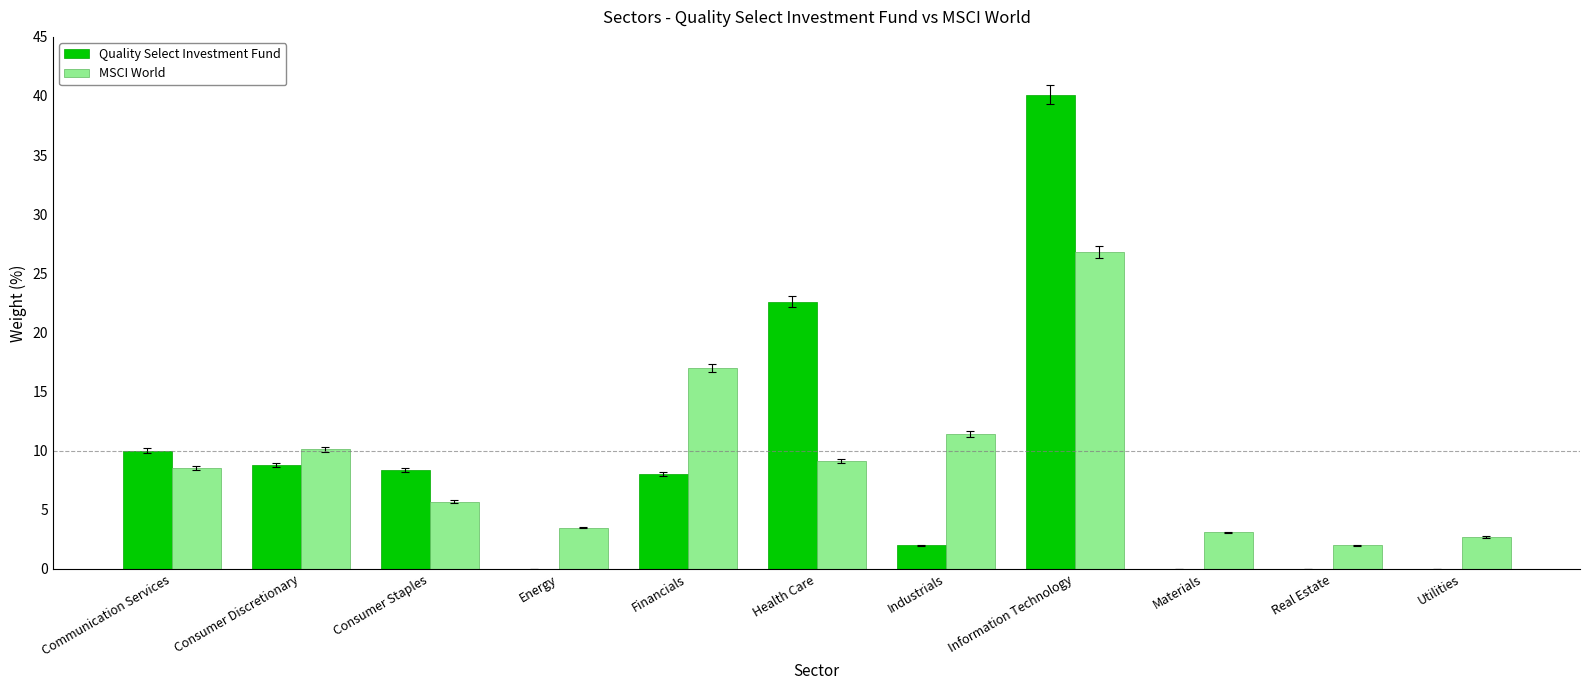

Which series has the largest range (max minus min)?

Quality Select Investment Fund